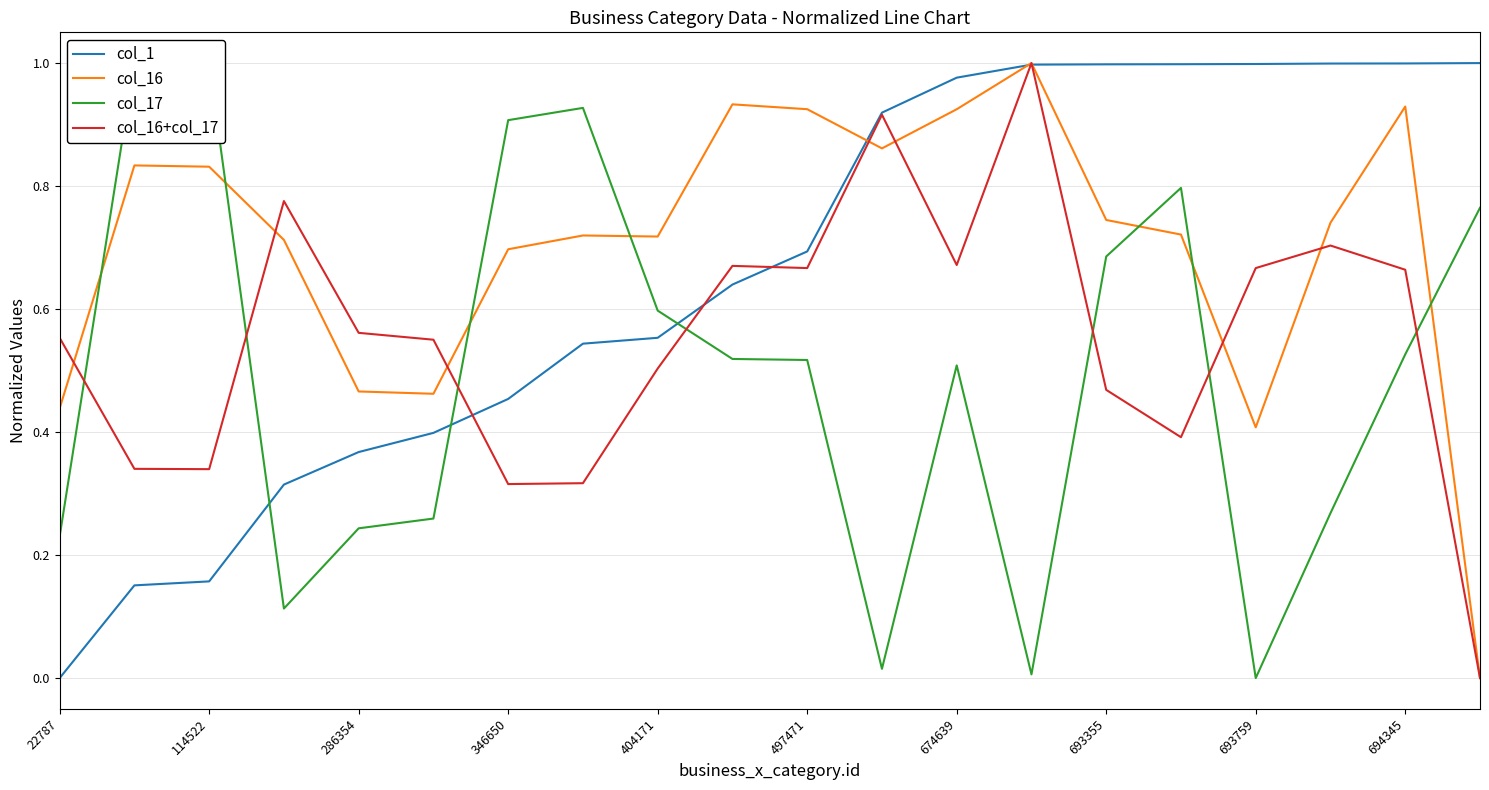

The col_16 series shows 0.6 at 693759. True or false?

False